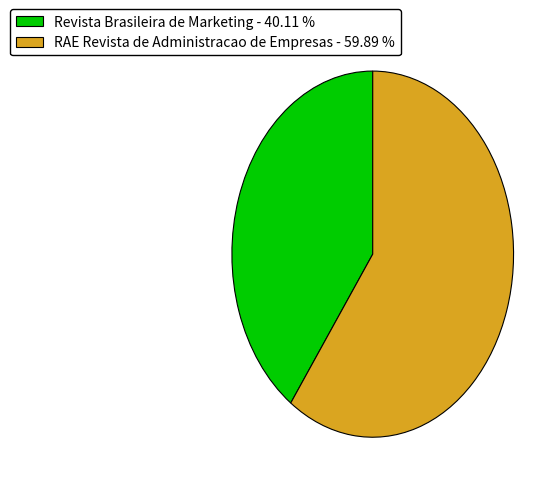

Which has a higher value, RAE Revista de Administracao de Empresas - 59.89 % or Revista Brasileira de Marketing - 40.11 %?

RAE Revista de Administracao de Empresas - 59.89 %